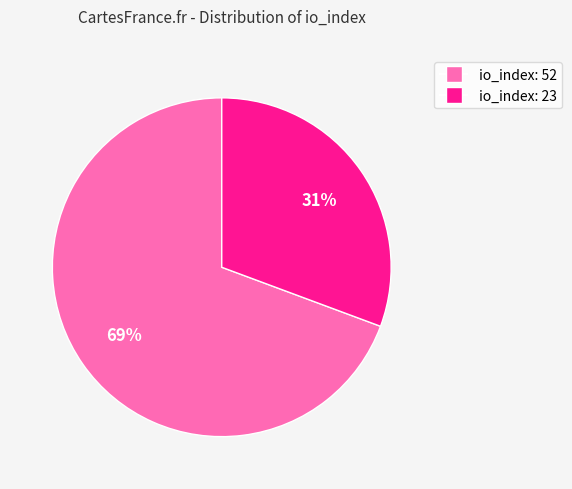

Combined, do io_index: 23 and io_index: 52 account for over 50%?

Yes